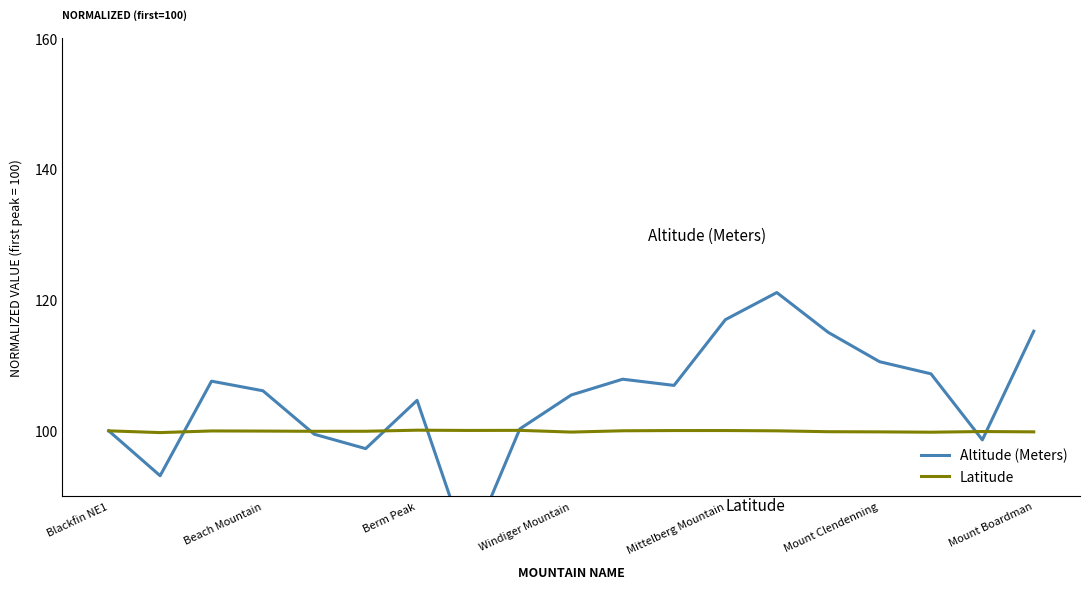

The Latitude series shows 160.6 at Windiger Mountain. True or false?

False